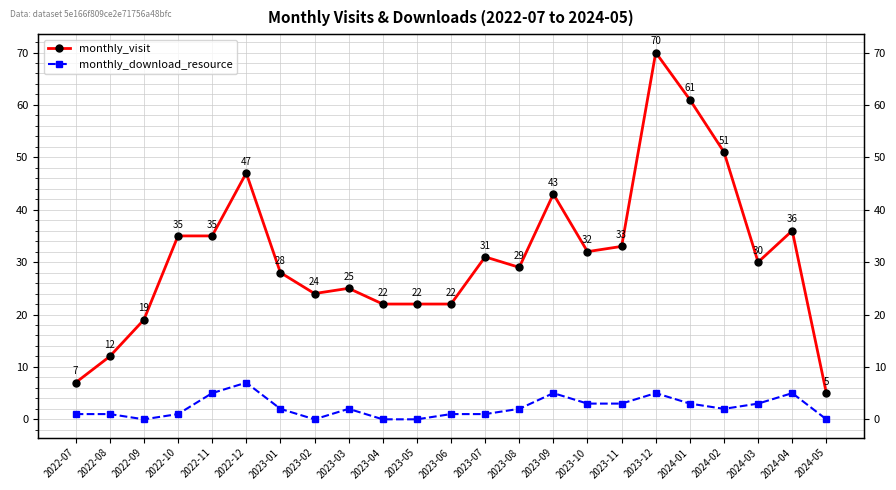

Which series changed the most between 2022-10 and 2024-03?

monthly_visit